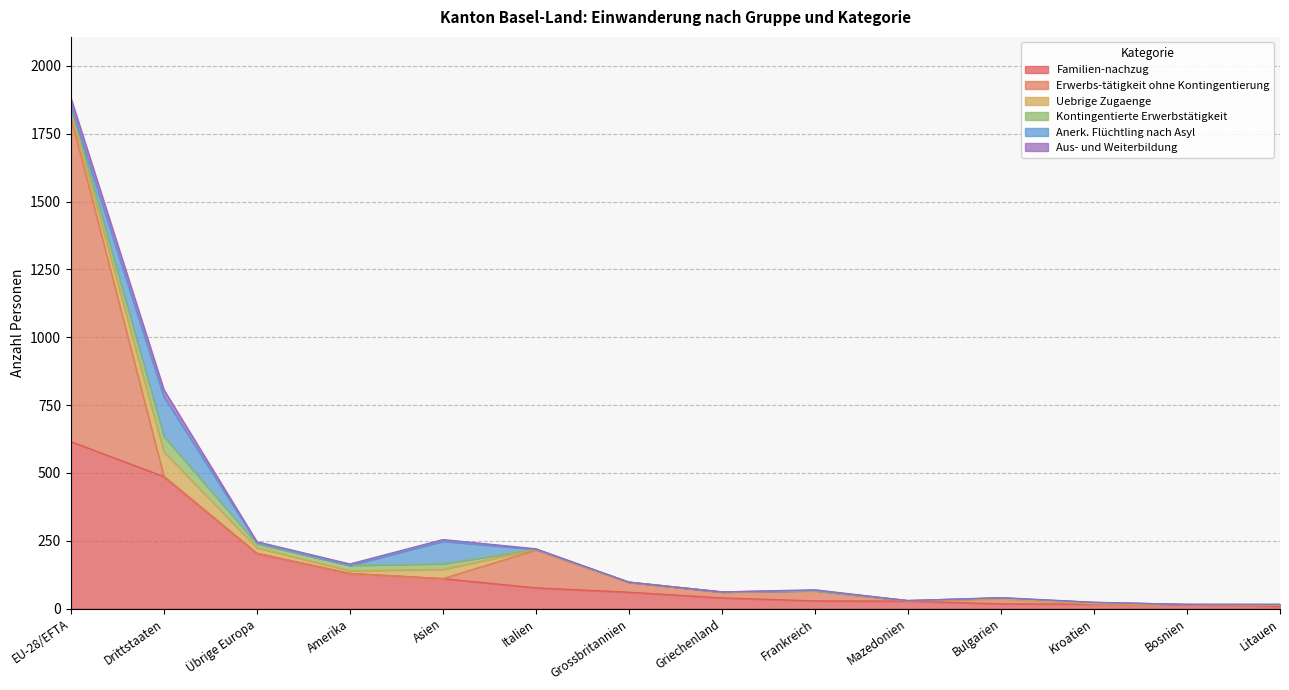

How many lines are shown in the chart?

6